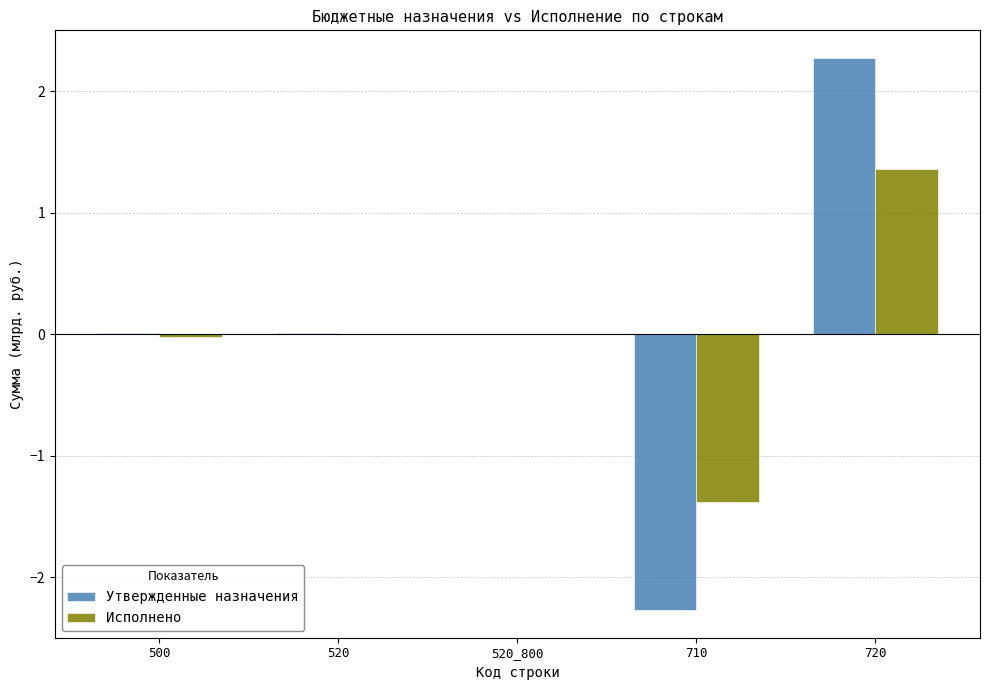

Which category has the highest value in the Утвержденные назначения series?

720